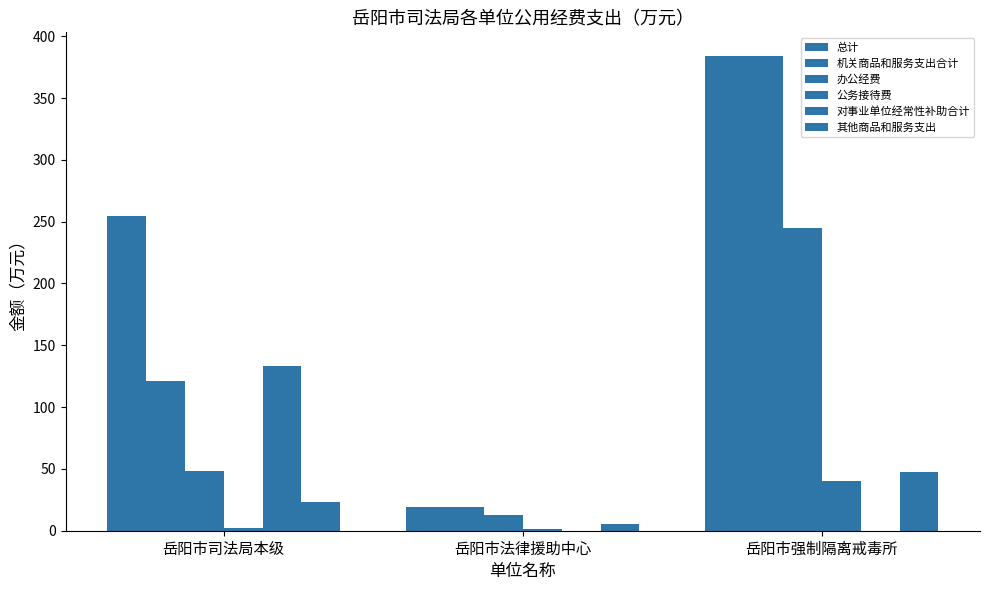

Are the bars grouped side by side (vs. stacked)?

Yes